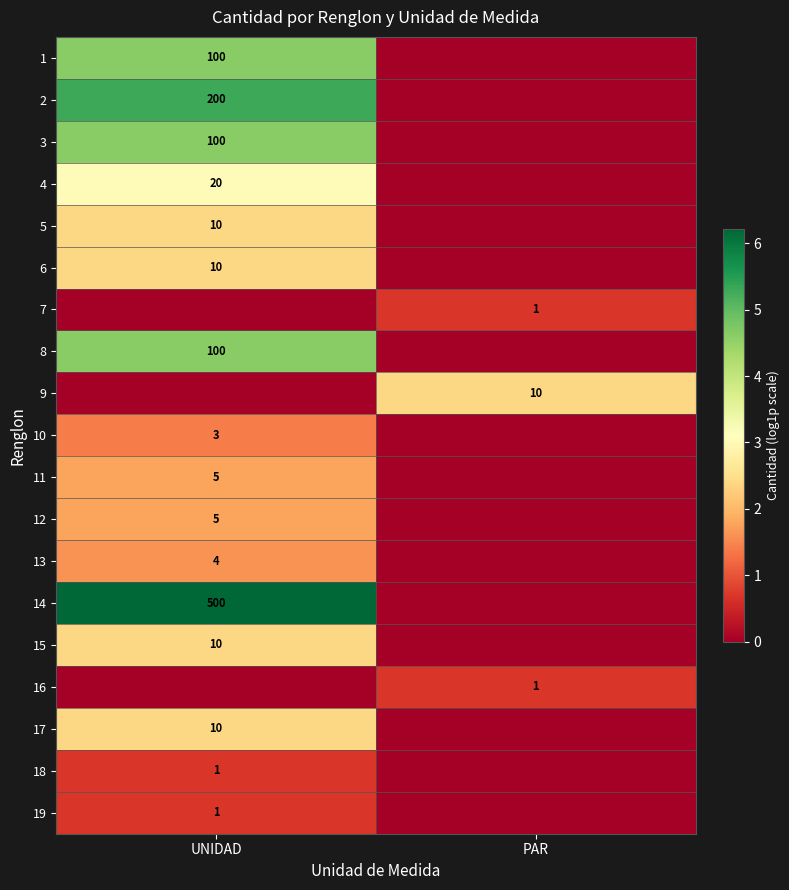

Which has a higher value, PAR or UNIDAD?

UNIDAD